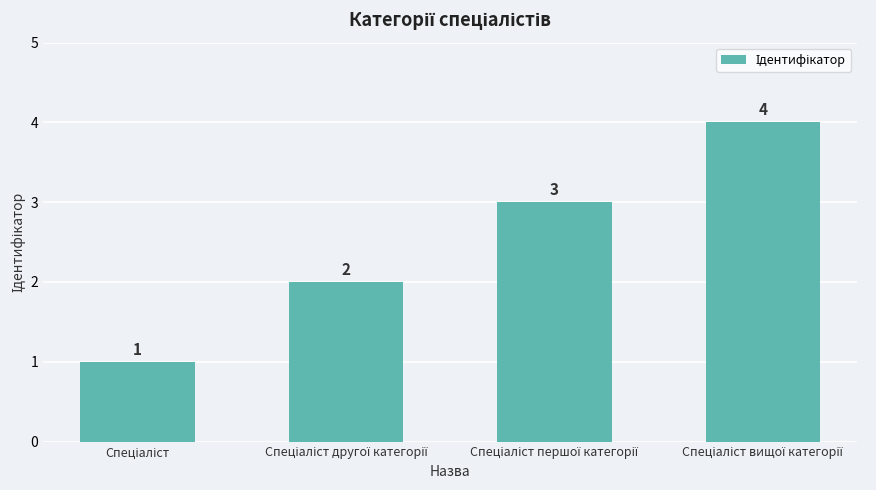

Does the chart contain stacked bars?

No